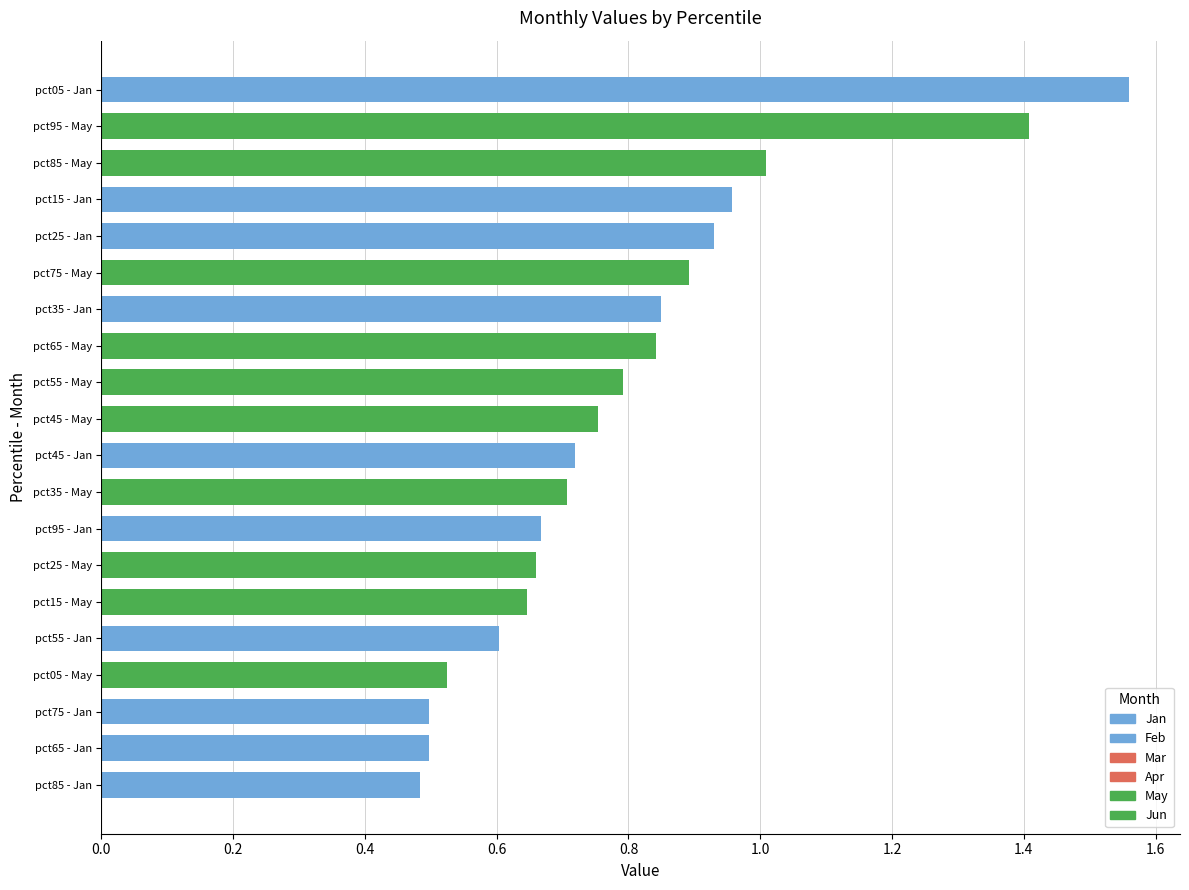

How many distinct data groups are displayed?

6